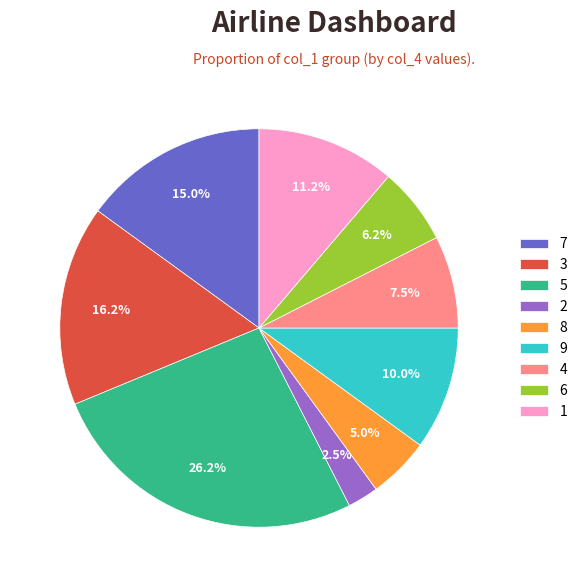

How many slices are in this pie chart?

9